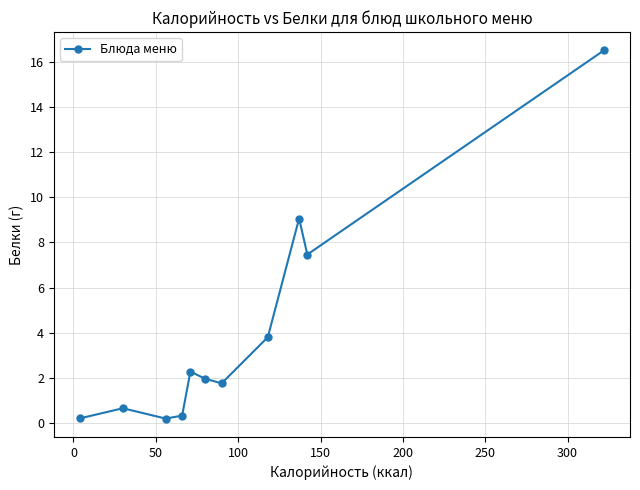

What is the difference between the maximum and minimum values?

16.3